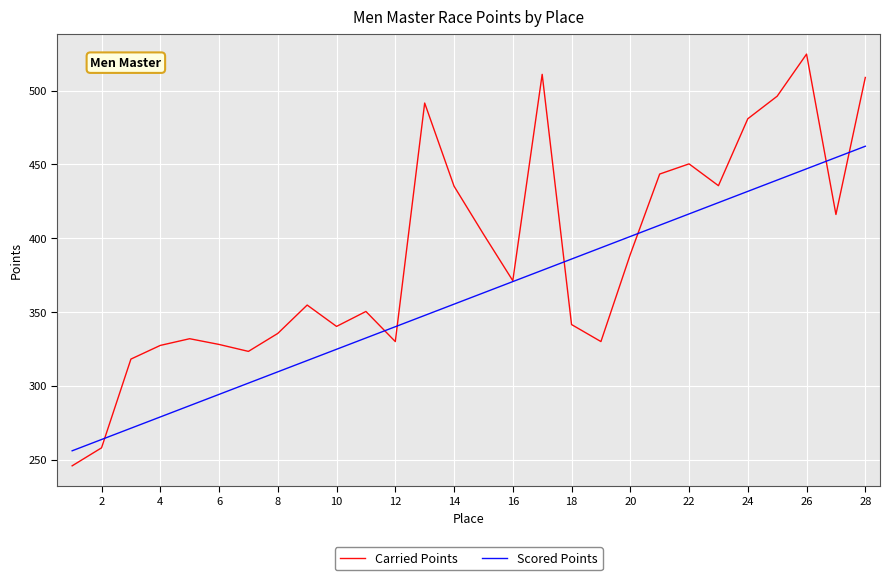

What are all the series names shown in the legend?

Carried Points, Scored Points